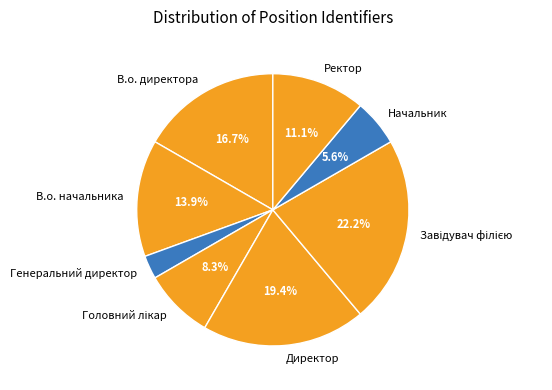

Count the number of slices in the pie.

8